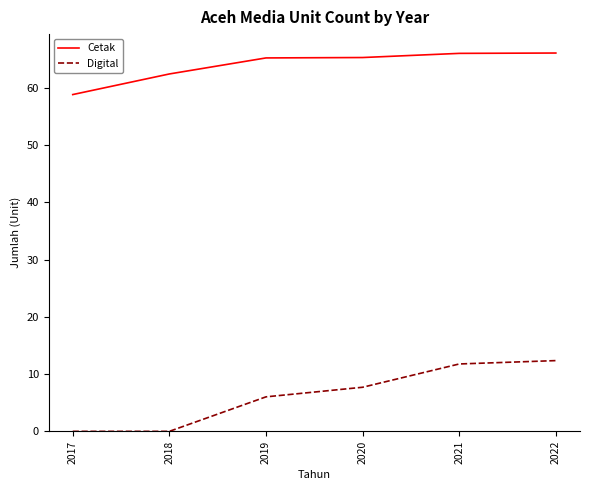

Is the value of Cetak at 2021 greater than the value of Digital at 2022?

Yes